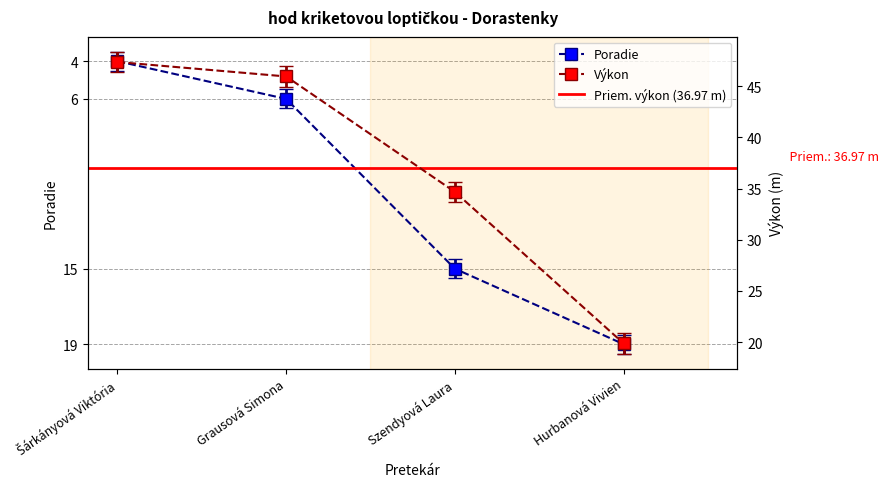

The value of Výkon at Szendyová Laura is 54.7. True or false?

False